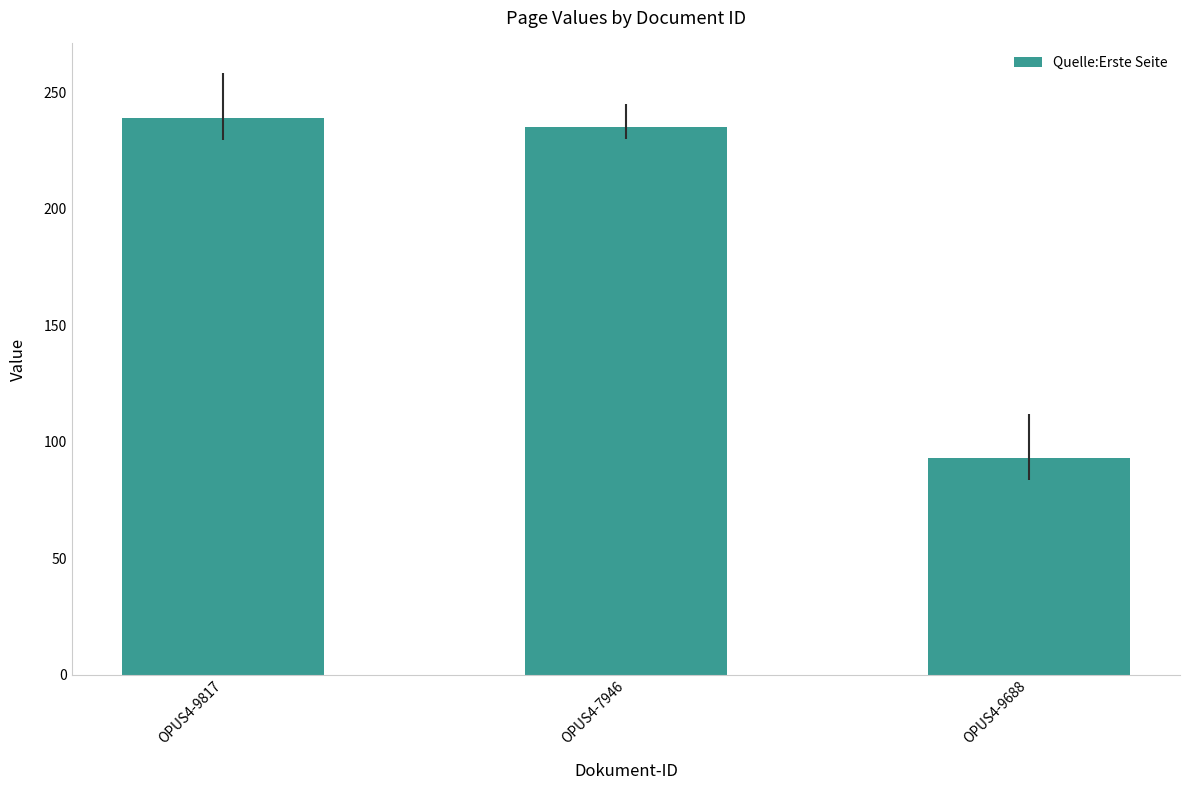

What is the ratio of the value at OPUS4-9817 to the value at OPUS4-7946?

1.0